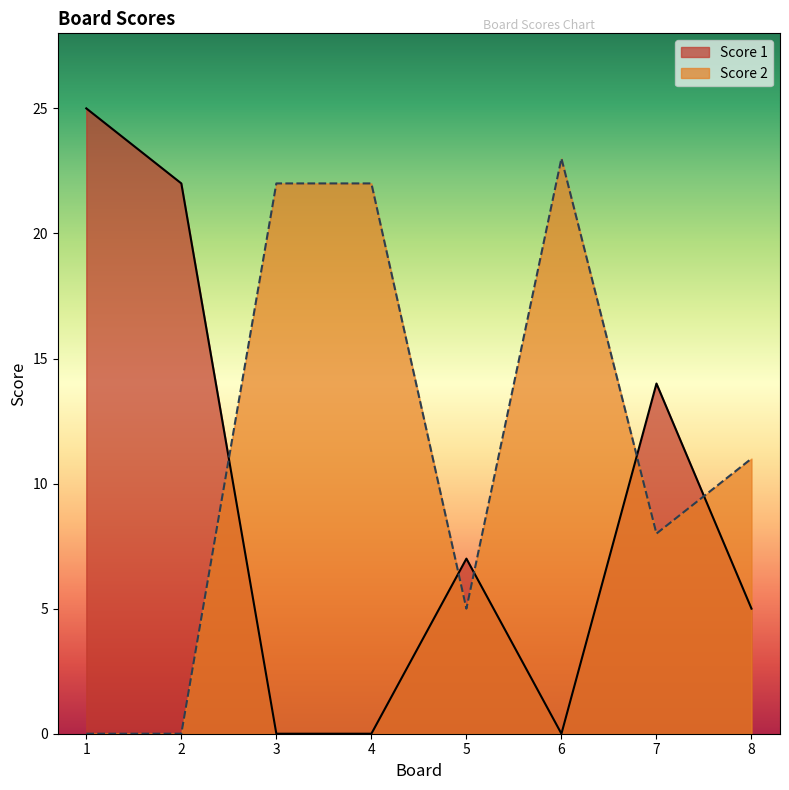

Between which two adjacent categories do Score 1 and Score 2 first intersect?

2 and 3